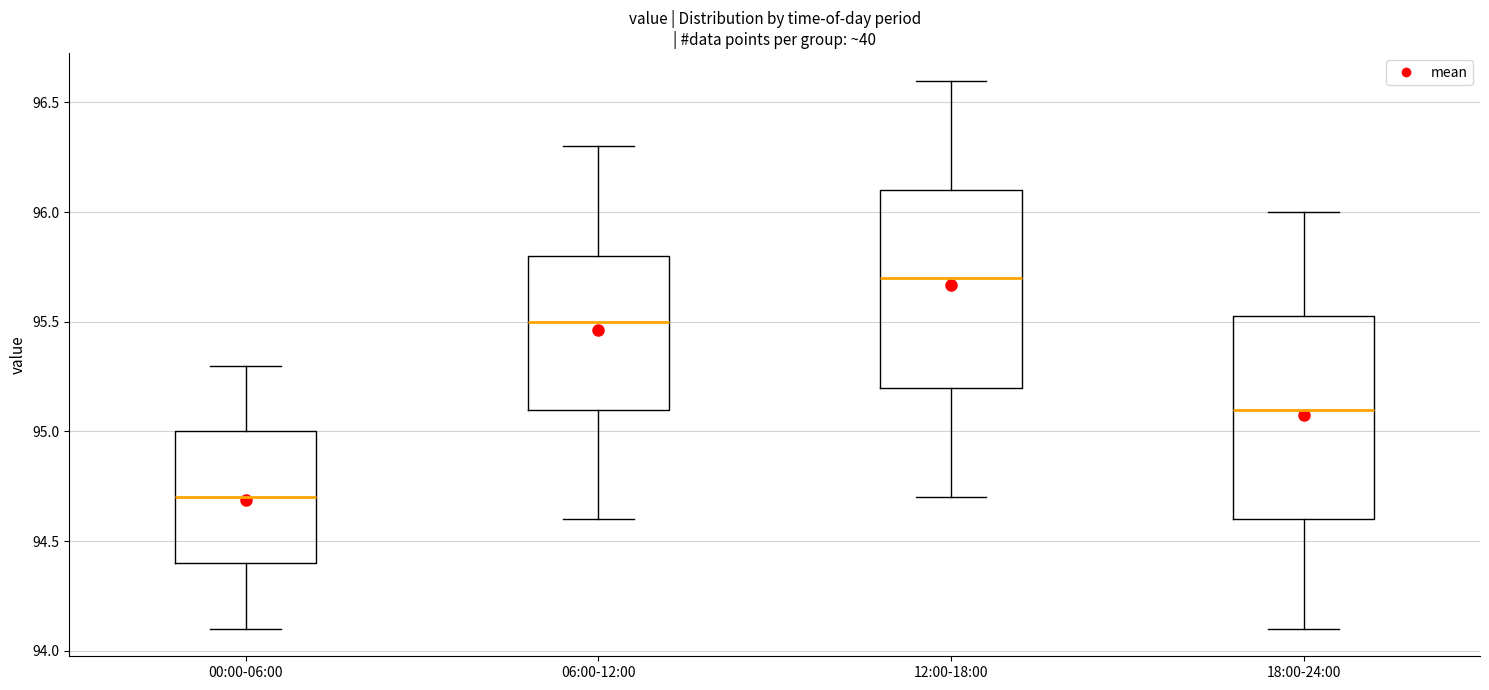

Reading left to right, transcribe this box plot: for each box, give where its median line is, the range the box spans, and where its two whiskers end, as read against the y-axis. The values are not printed on the chart, so give them approximately, as read against the axis.

00:00-06:00: median 94.70, box 94.40 to 95.00, whiskers 94.10 to 95.30
06:00-12:00: median 95.50, box 95.10 to 95.80, whiskers 94.60 to 96.30
12:00-18:00: median 95.70, box 95.20 to 96.10, whiskers 94.70 to 96.60
18:00-24:00: median 95.10, box 94.60 to 95.55, whiskers 94.10 to 96.00